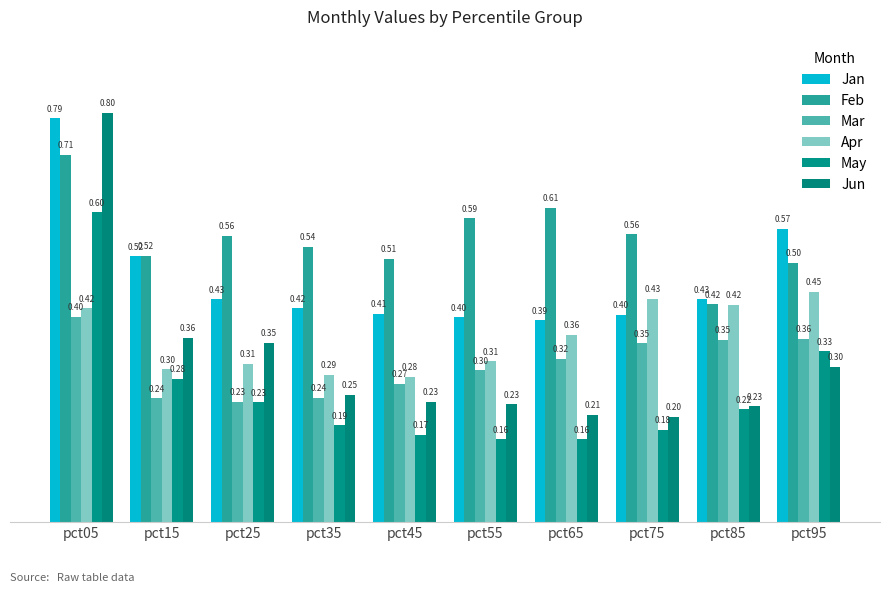

At pct95, list the series in order from smallest to largest.

Jun, May, Mar, Apr, Feb, Jan